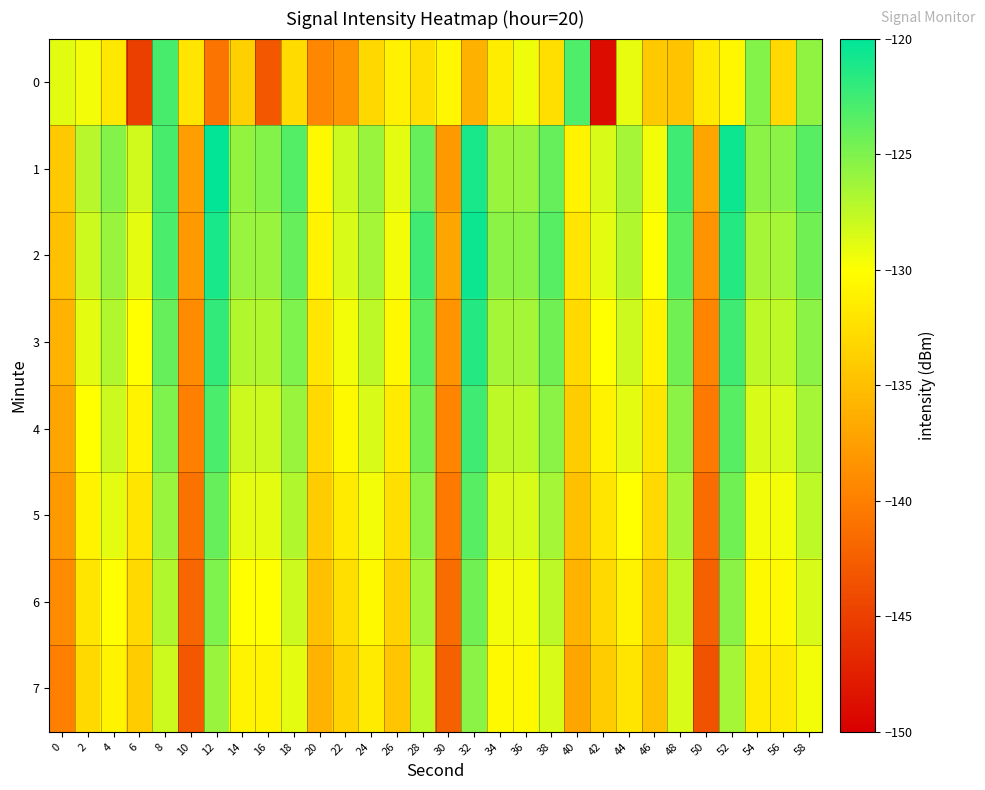

How many distinct data groups are displayed?

8